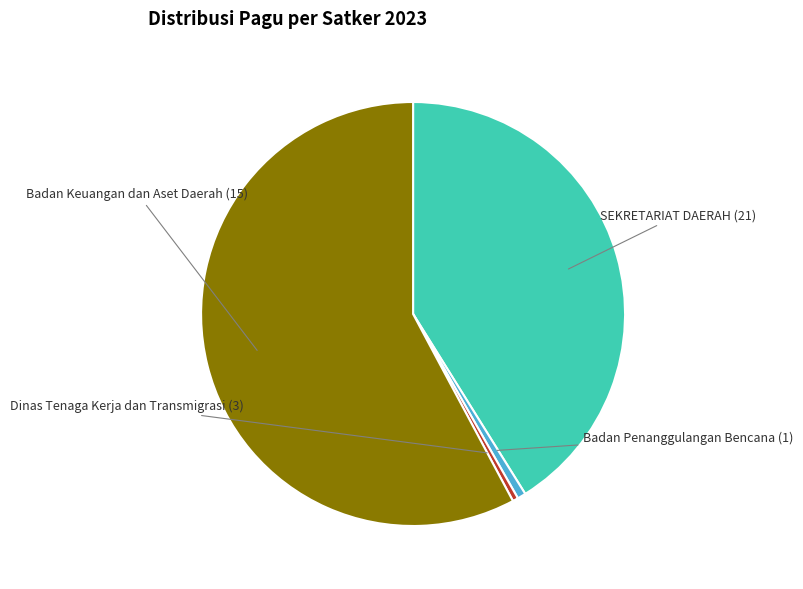

Between SEKRETARIAT DAERAH and Badan Penanggulangan Bencana, which is larger?

SEKRETARIAT DAERAH